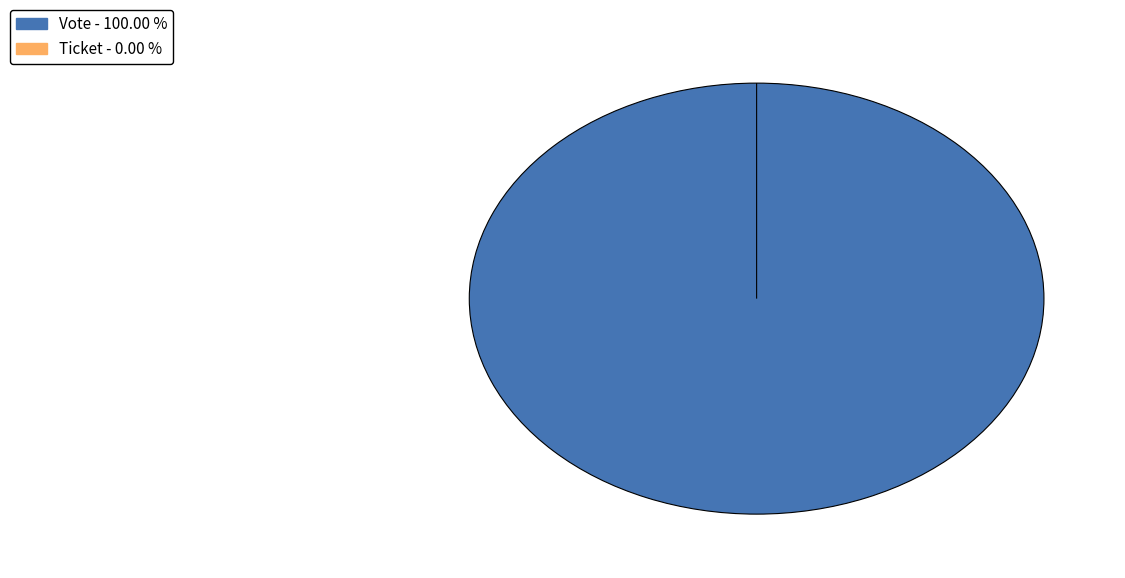

Count the number of slices in the pie.

2